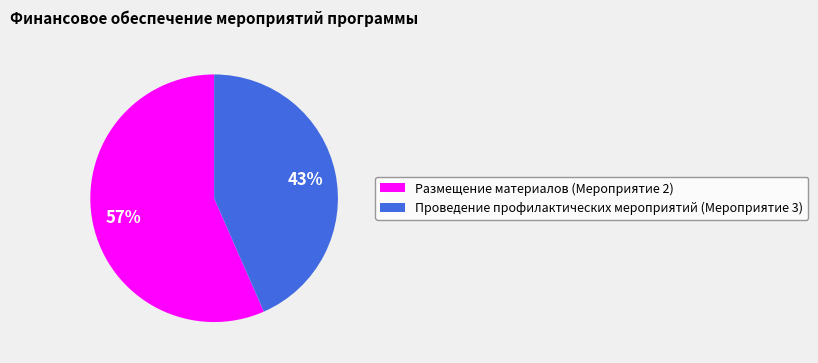

To the nearest percent, what is the combined percentage of Проведение профилактических мероприятий (Мероприятие 3) and Размещение материалов (Мероприятие 2)?

100%